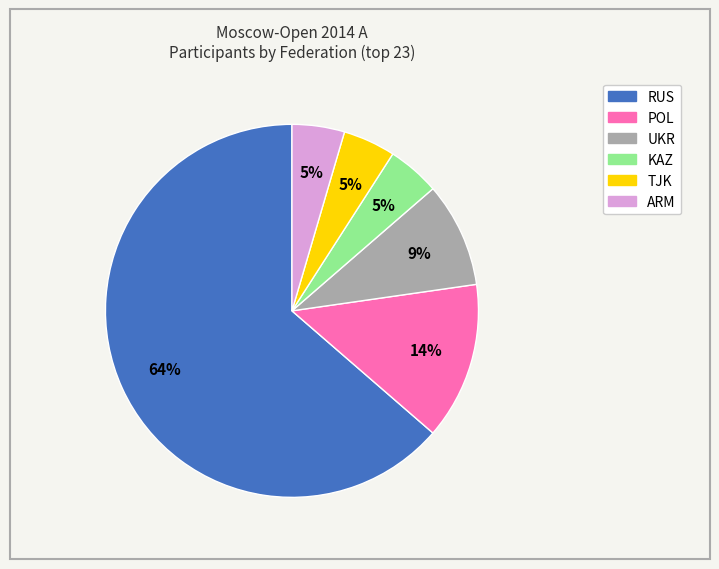

Is there a majority slice in this chart?

Yes